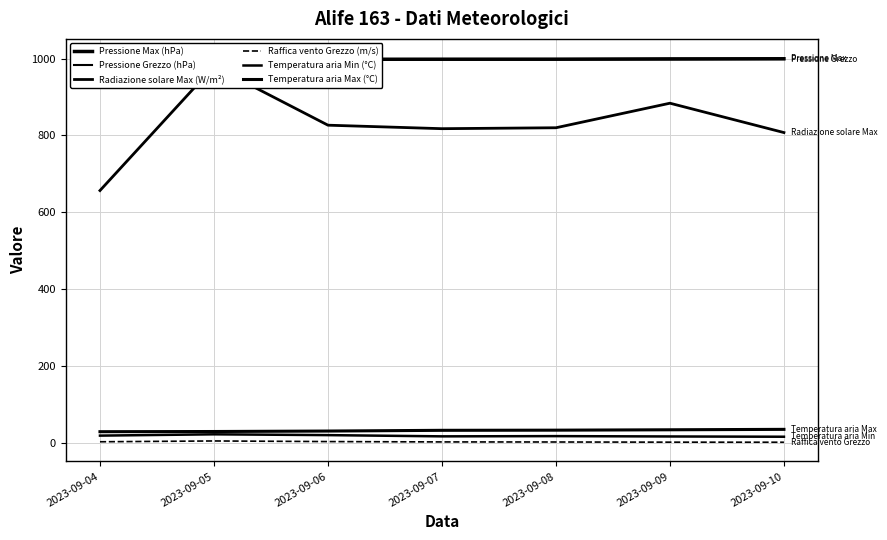

How many series are shown in this chart?

6